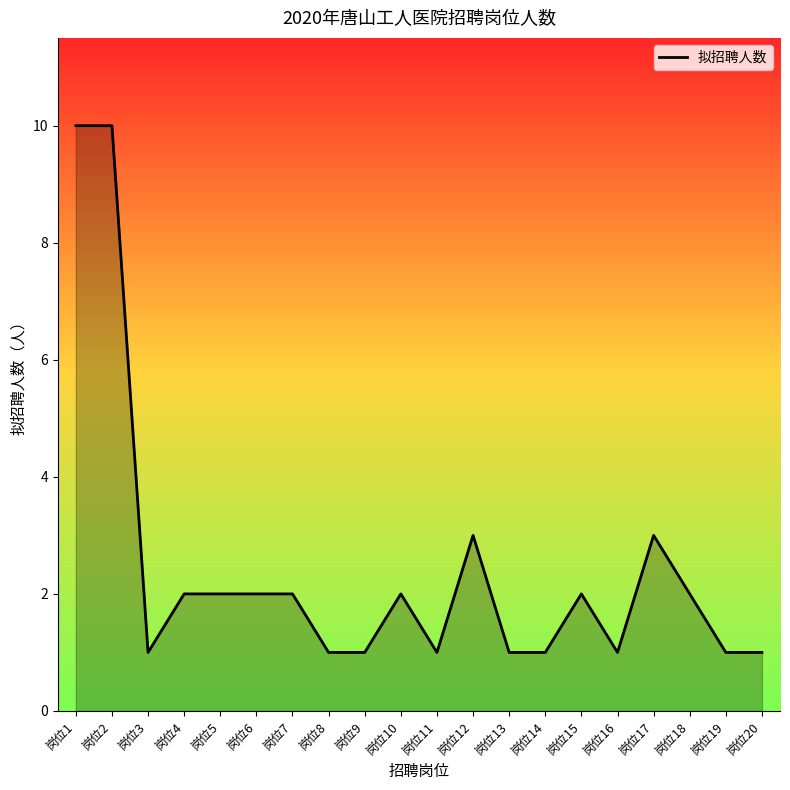

What is the difference between the maximum and minimum values?

9